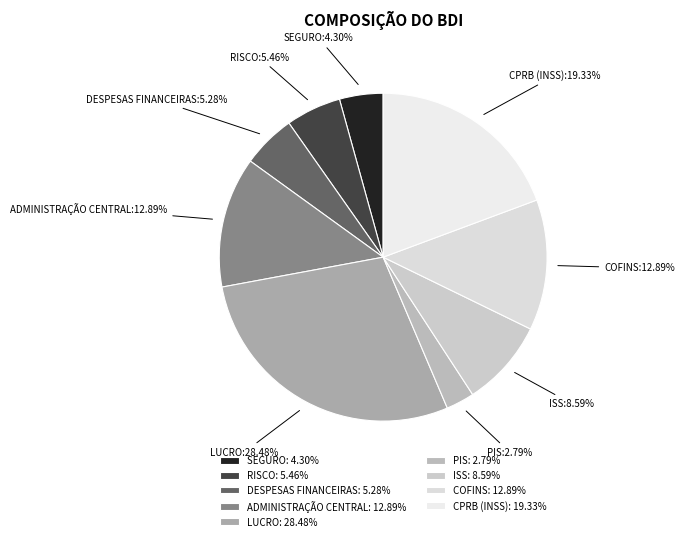

To the nearest percent, what percentage of the pie is PIS?

3%